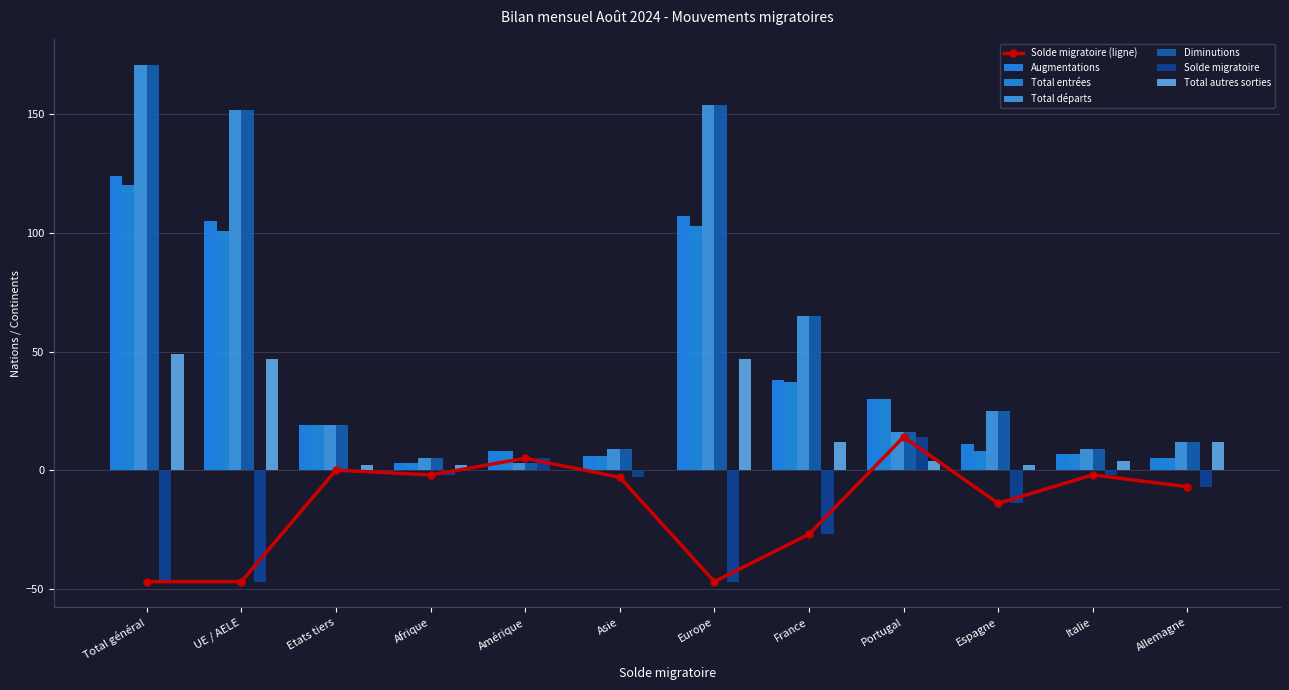

How many data points in Diminutions are less than 19?

6